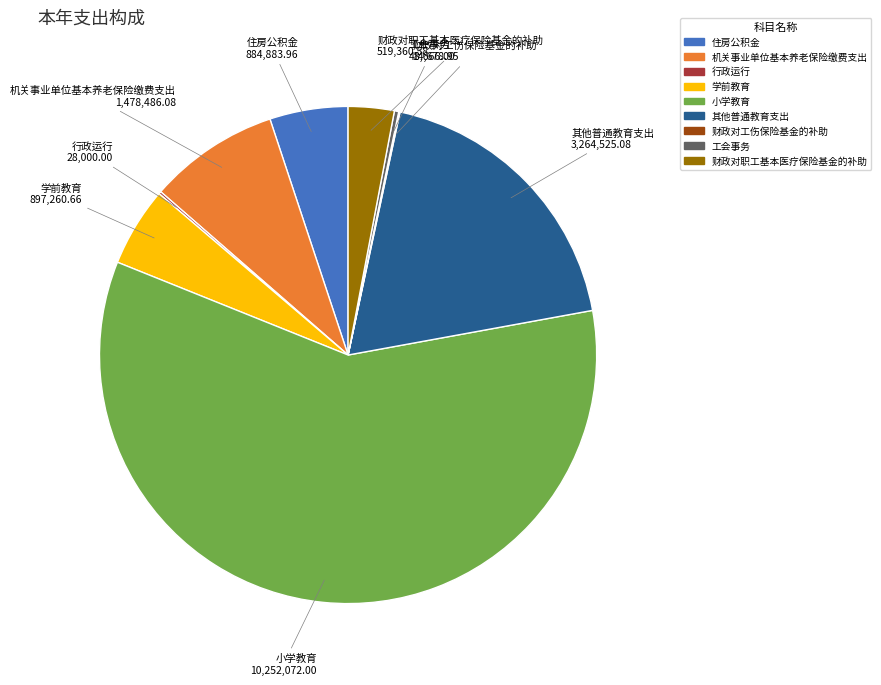

Which slice is the largest?

小学教育